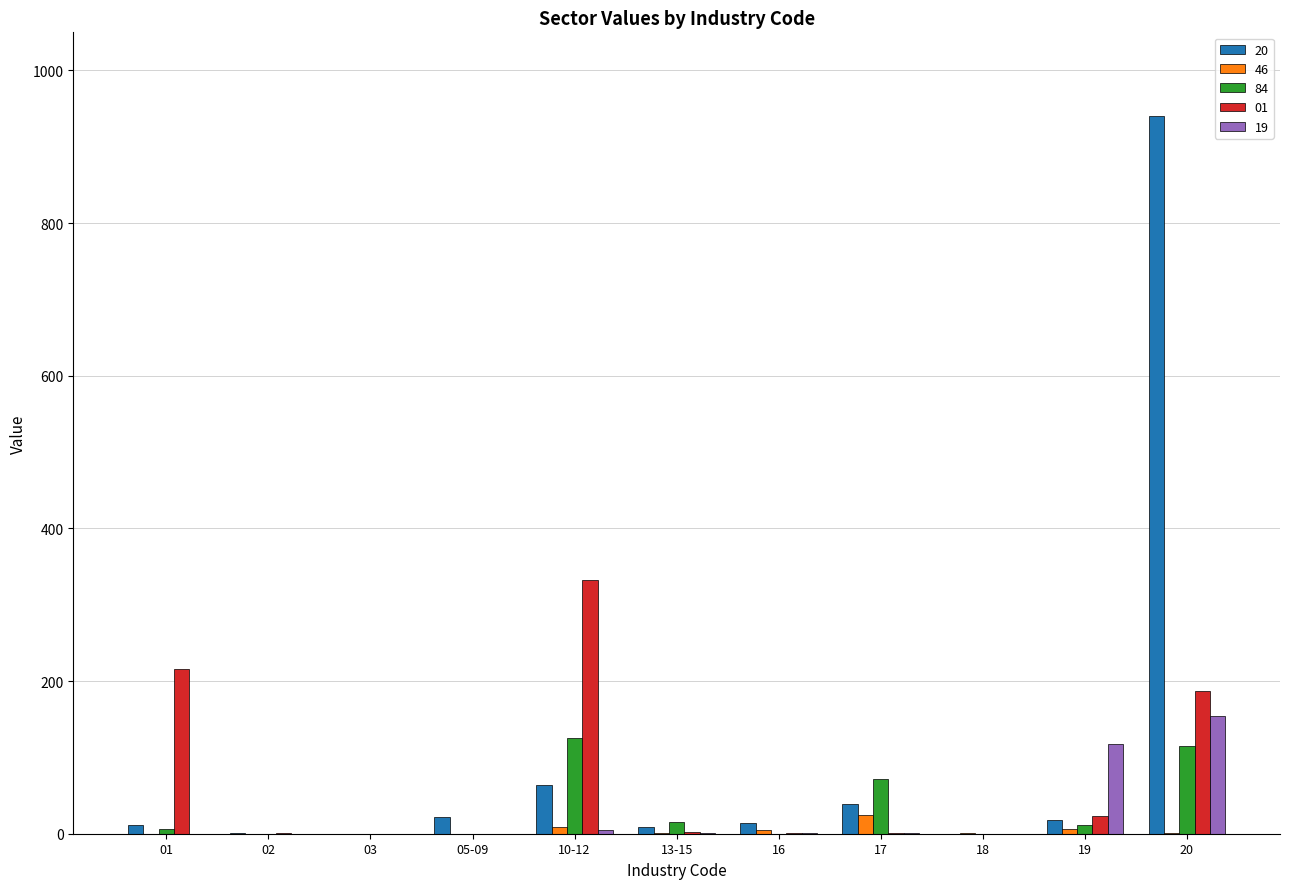

What is the greatest value displayed?

940.9